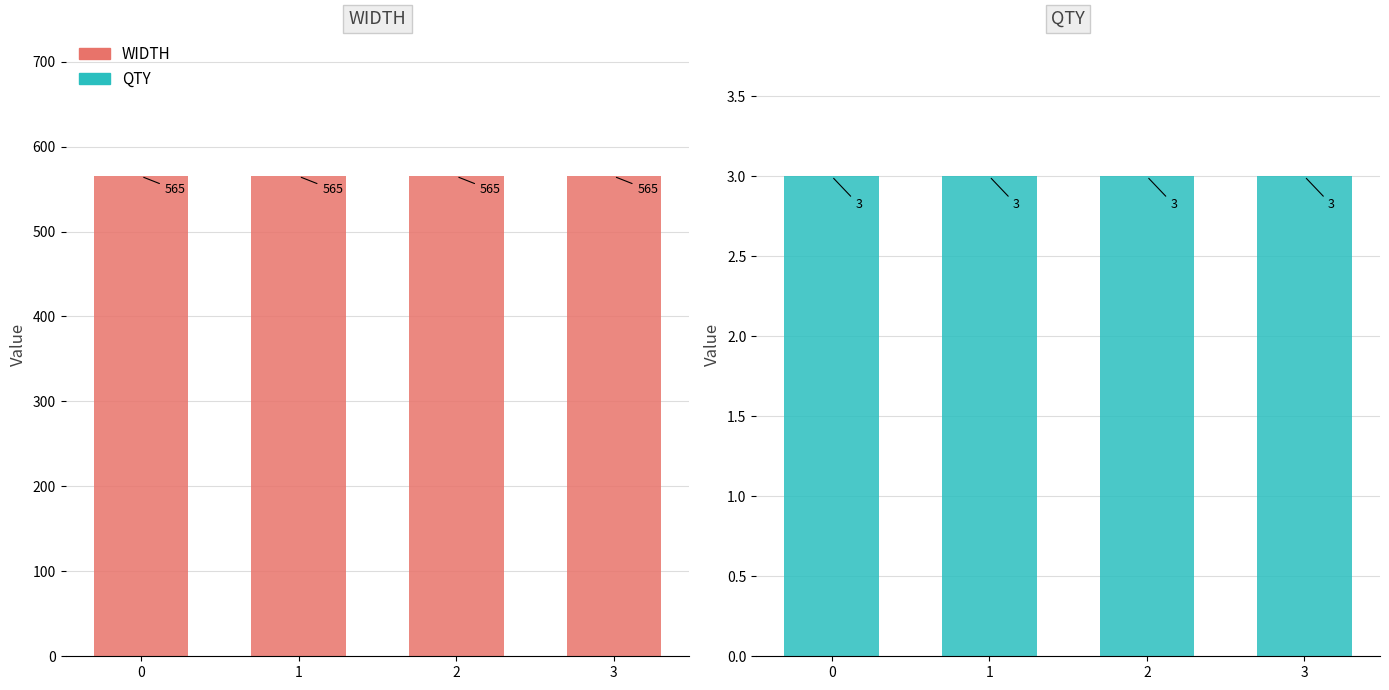

The QTY series shows 3 at 2. True or false?

True